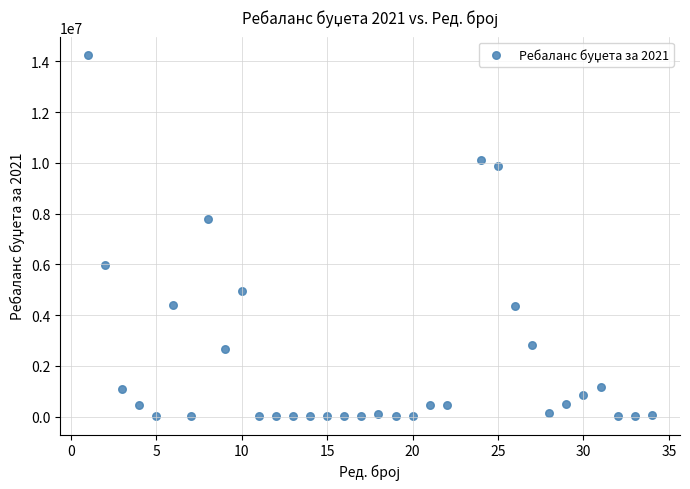

What is the range of X values (max minus min)?

33